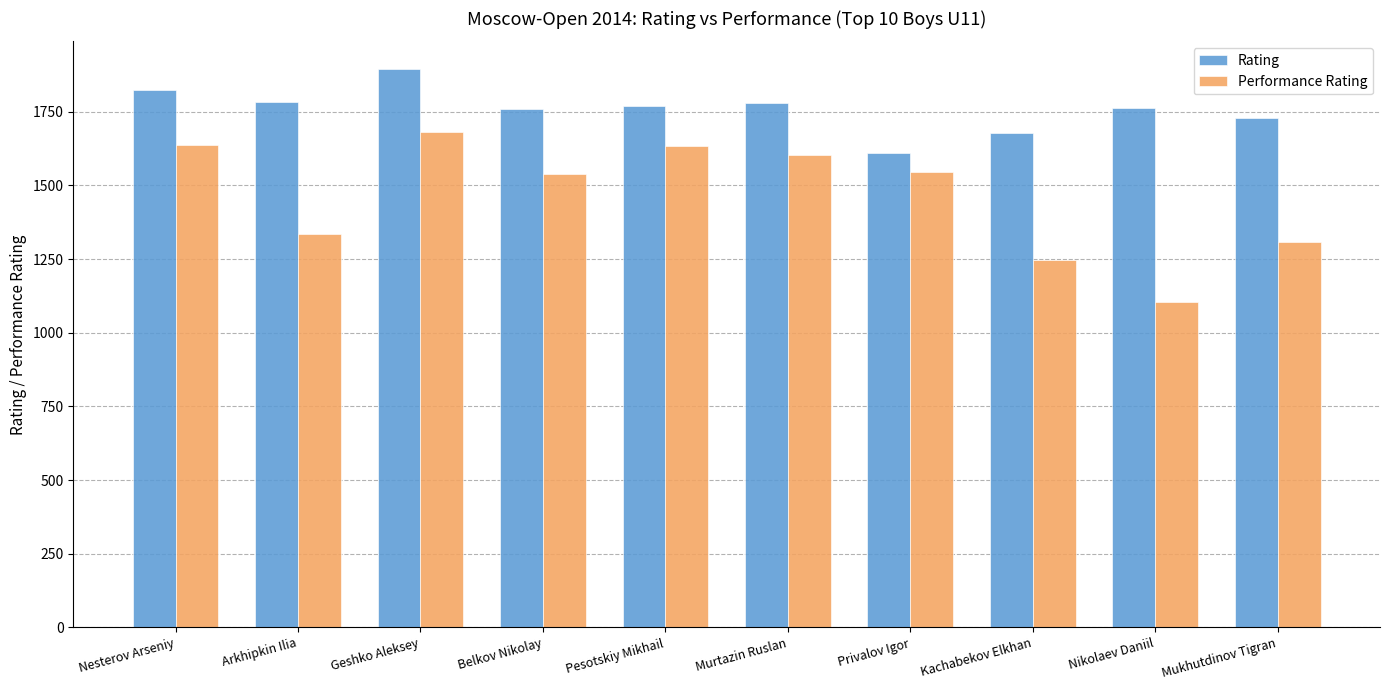

How many bars are there in total?

20